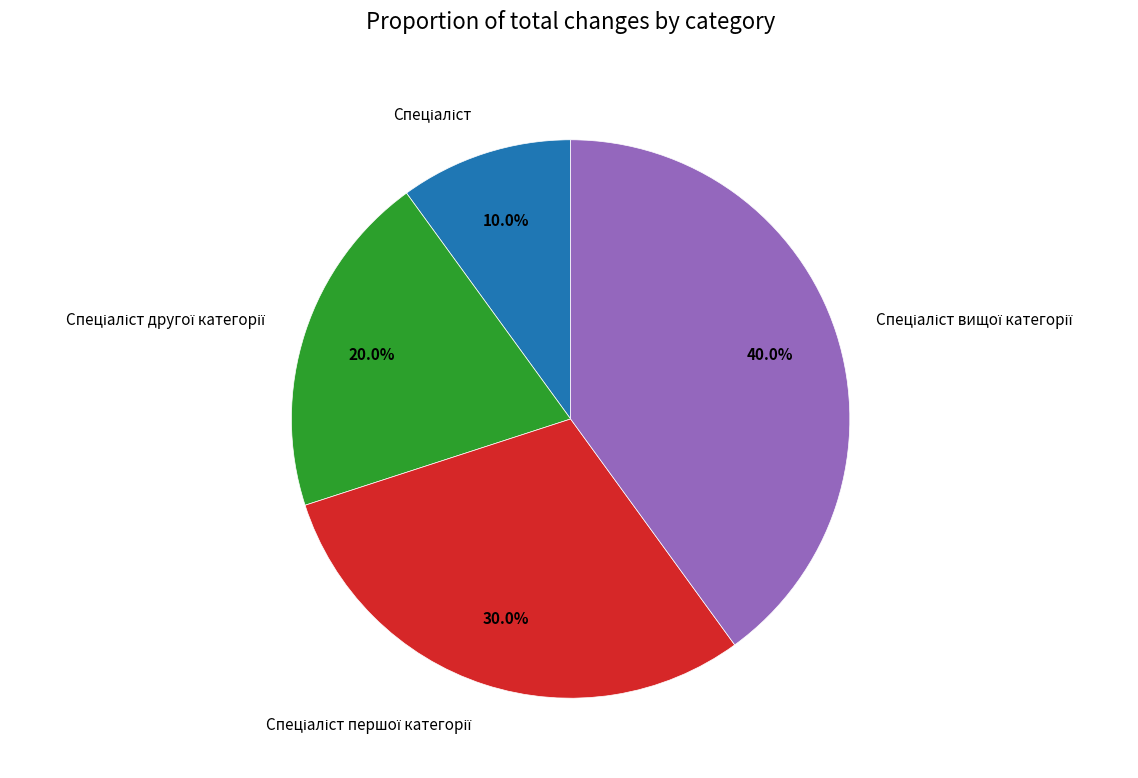

Is there any slice that represents more than half of the pie?

No